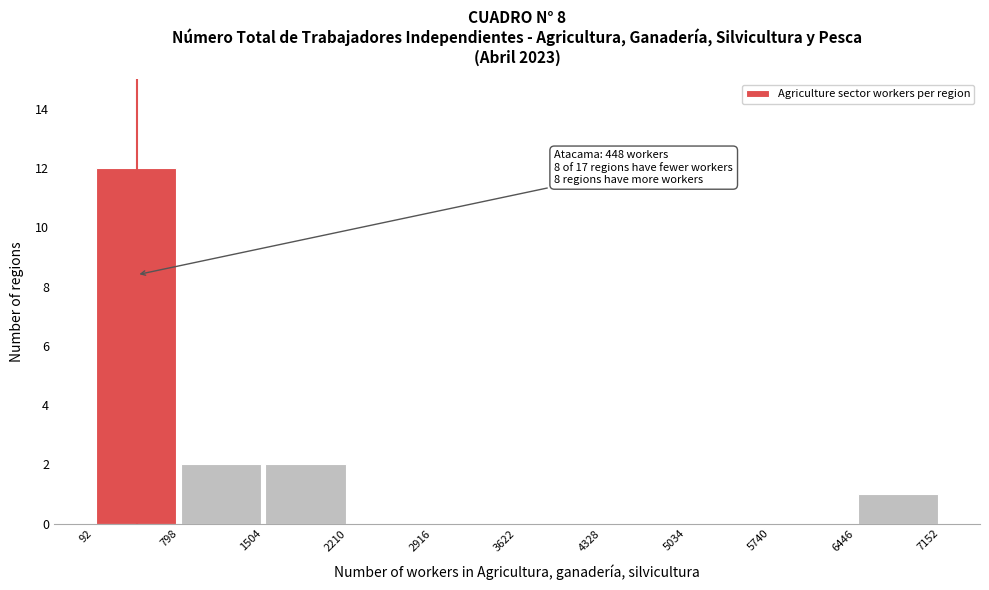

Over which range of the x-axis is the bar tallest?

92 to 798